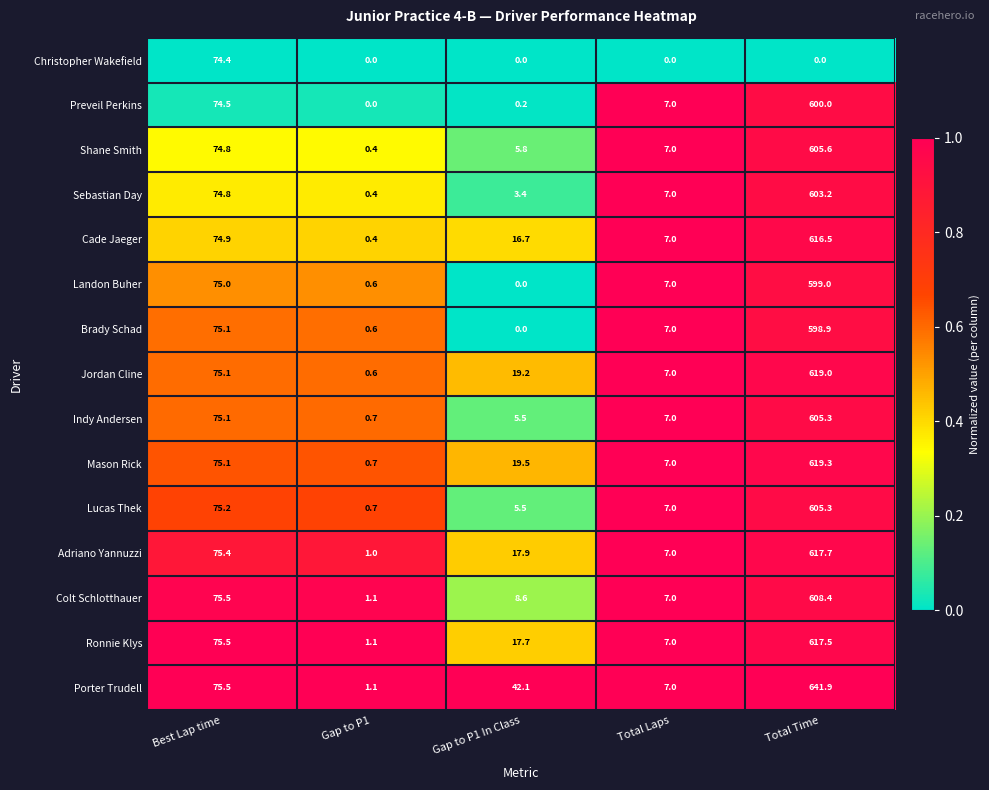

True or false: Landon Buher has a value of 0.6 at Gap to P1.

True